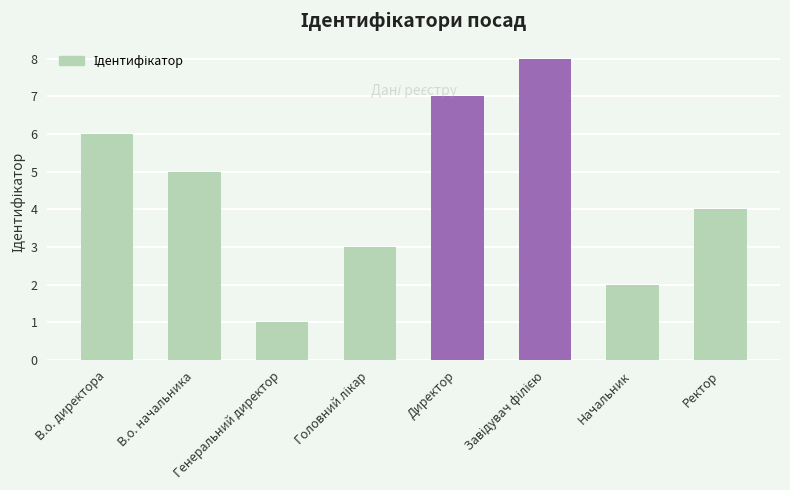

What is the sum of all values?

36